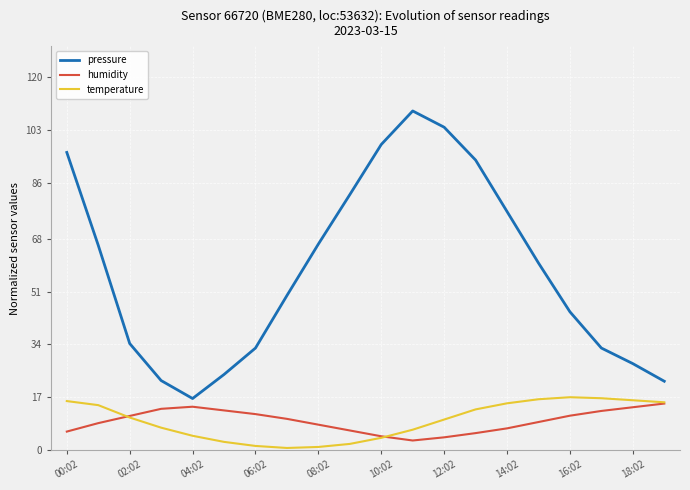

What is the greatest value displayed?

109.2